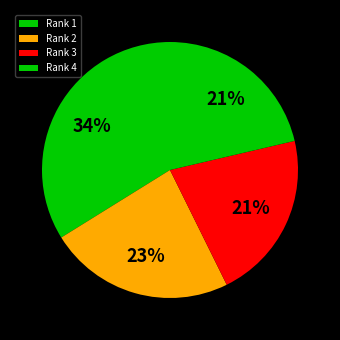

Count the number of slices in the pie.

4